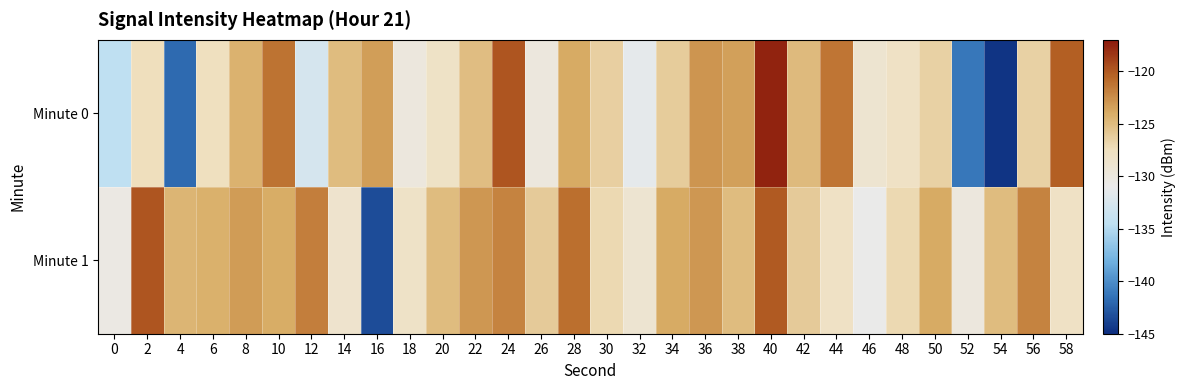

What is the spread (max minus min) of values at 44?

6.6